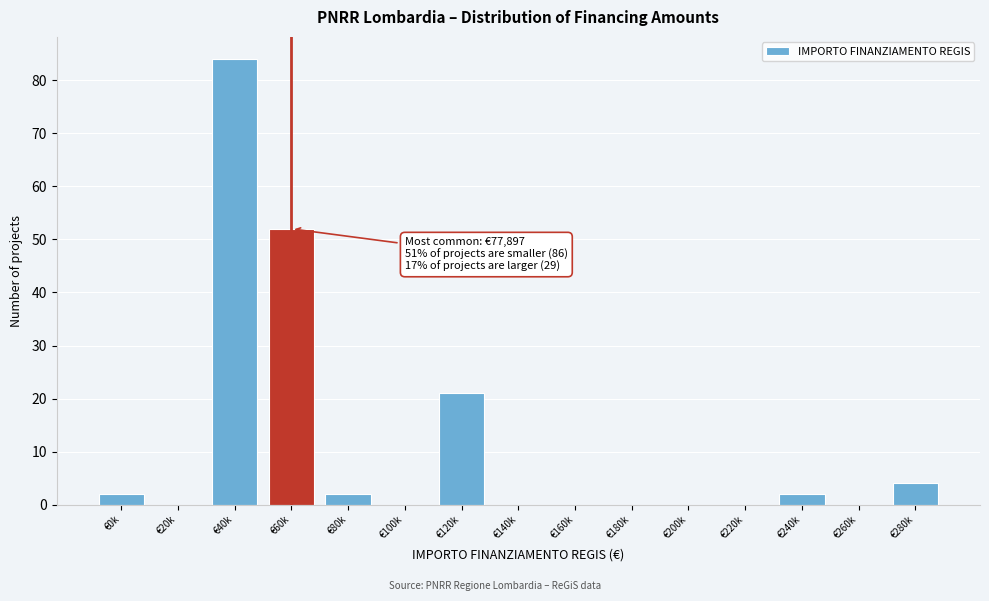

Reading left to right, extract all data points from this chart.

€0k=2	€20k=0	€40k=84	€60k=52	€80k=2	€100k=0	€120k=21	€140k=0	€160k=0	€180k=0	€200k=0	€220k=0	€240k=2	€260k=0	€280k=4